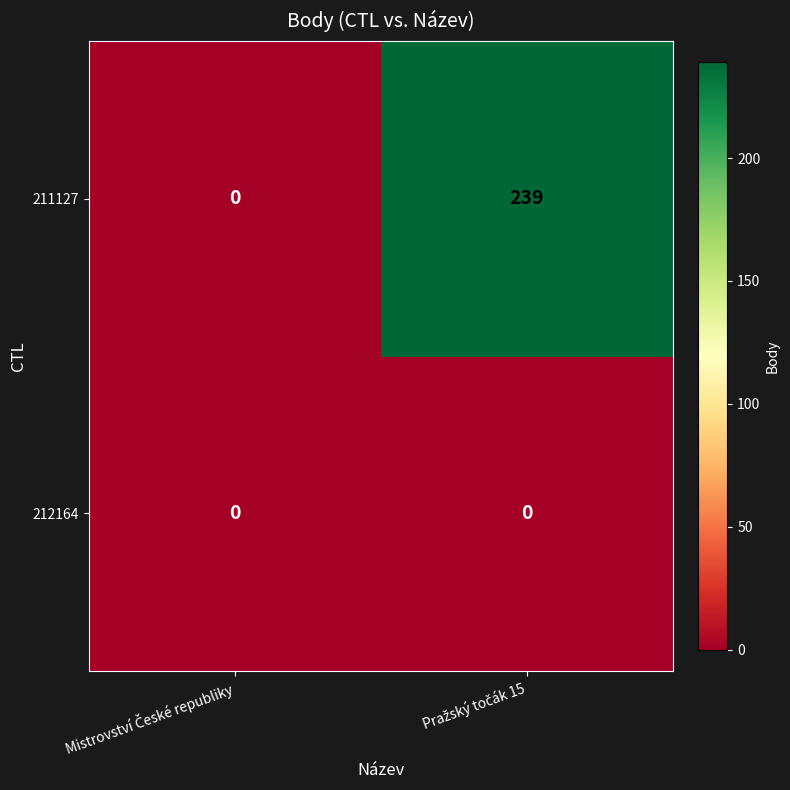

Which series has the largest total across all categories?

211127